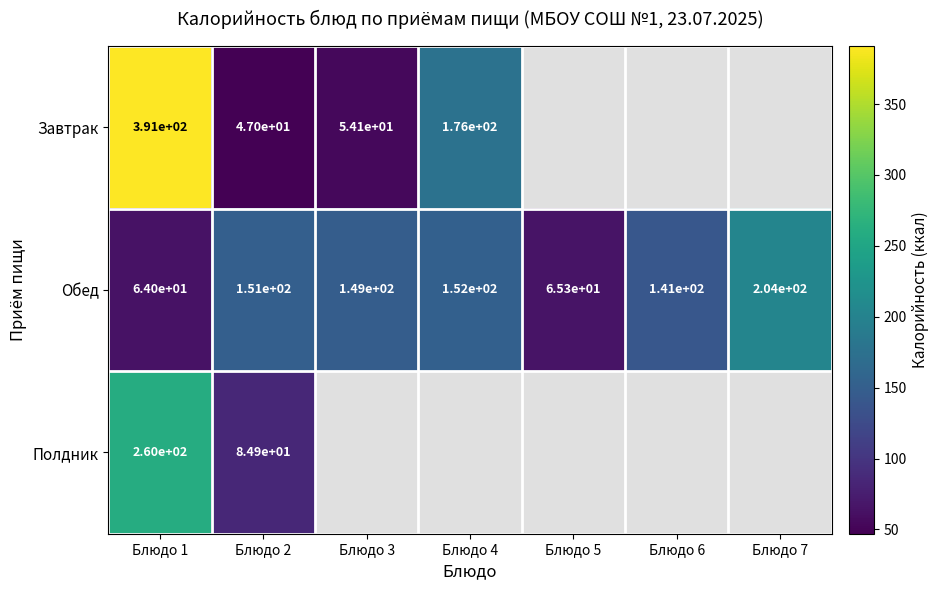

Rank the categories by Обед value from highest to lowest.

Блюдо 7, Блюдо 4, Блюдо 2, Блюдо 3, Блюдо 6, Блюдо 5, Блюдо 1